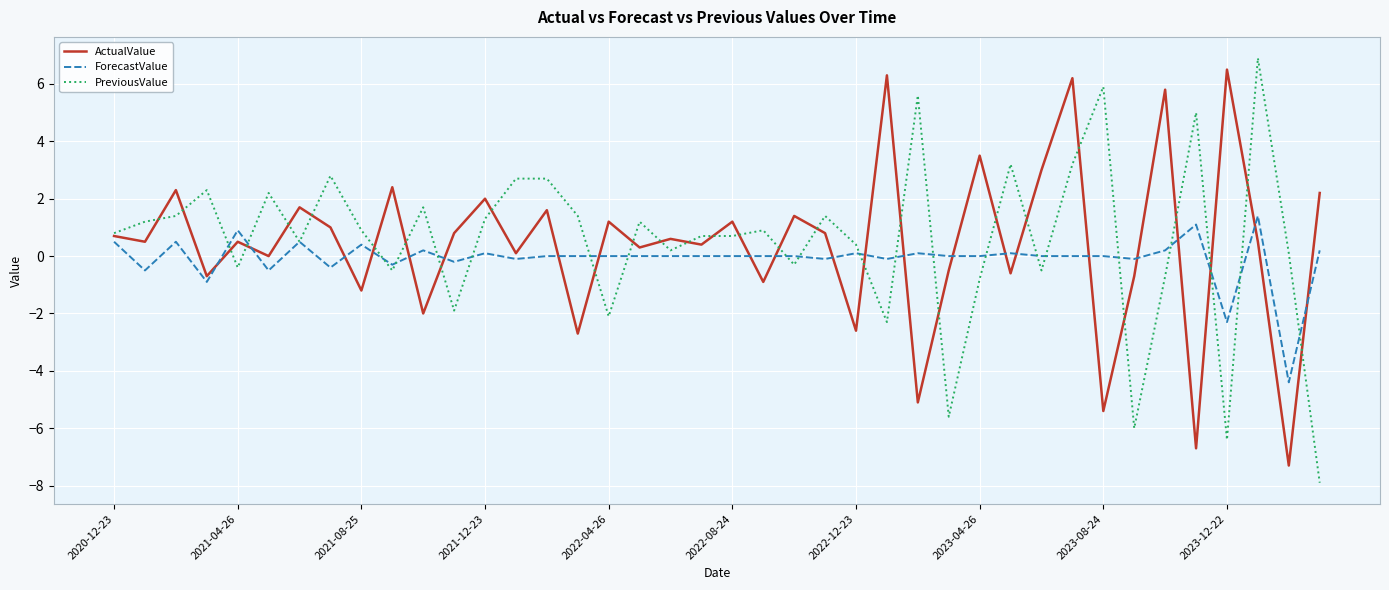

What is the highest value of the ForecastValue series?

1.4